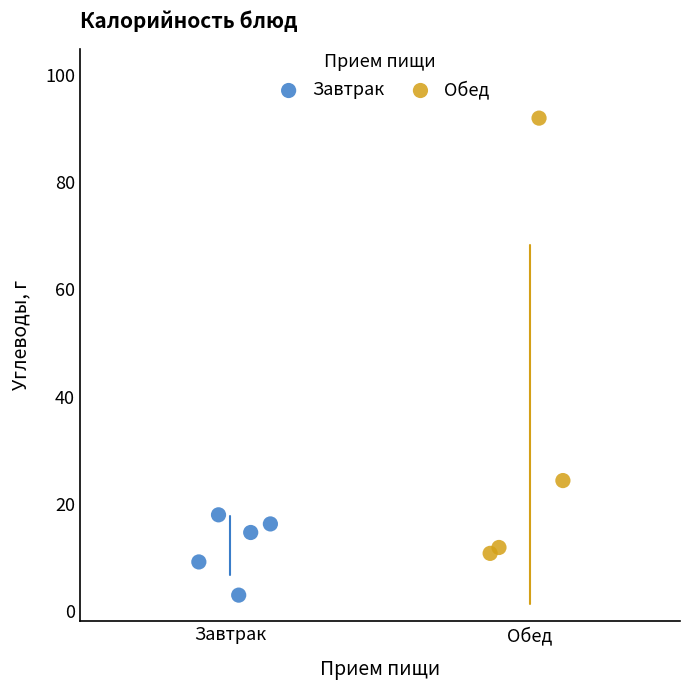

Which series contains the lowest Y value?

Завтрак